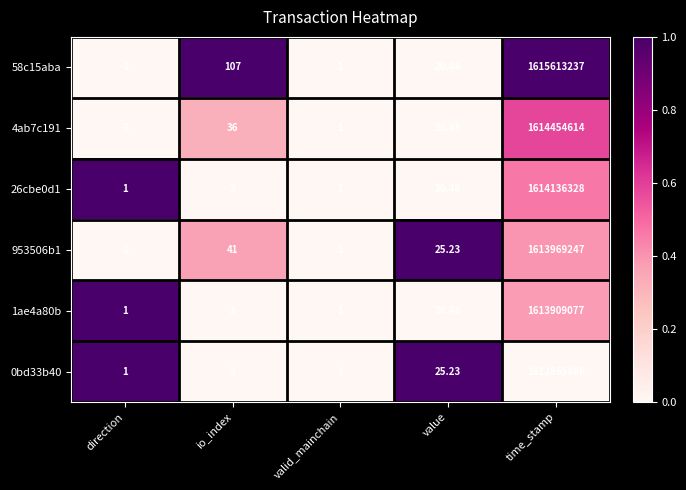

At which category is the sum across all series the highest?

time_stamp